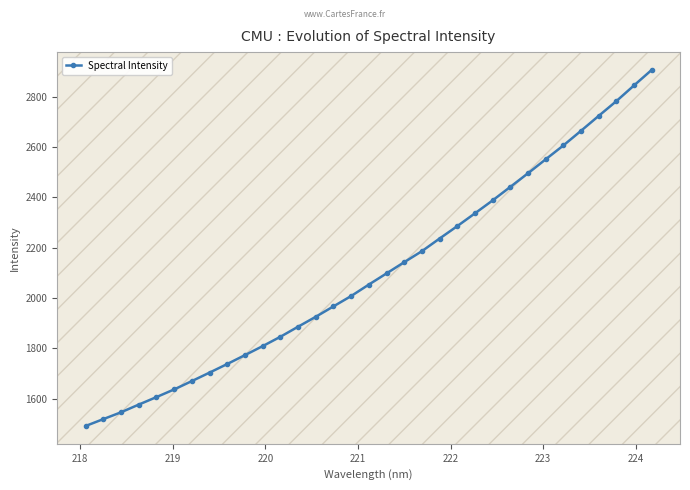

Reading left to right, extract all data points from this chart.

1491.1	1518.5	1545.6	1576.1	1606.0	1636.5	1669.7	1703.3	1737.6	1772.9	1808.6	1845.7	1885.7	1925.2	1966.6	2007.7	2053.3	2097.7	2142.3	2186.1	2236.3	2285.7	2336.5	2387.8	2441.6	2495.7	2551.2	2606.3	2664.6	2723.8	2782.5	2845.0	2906.6